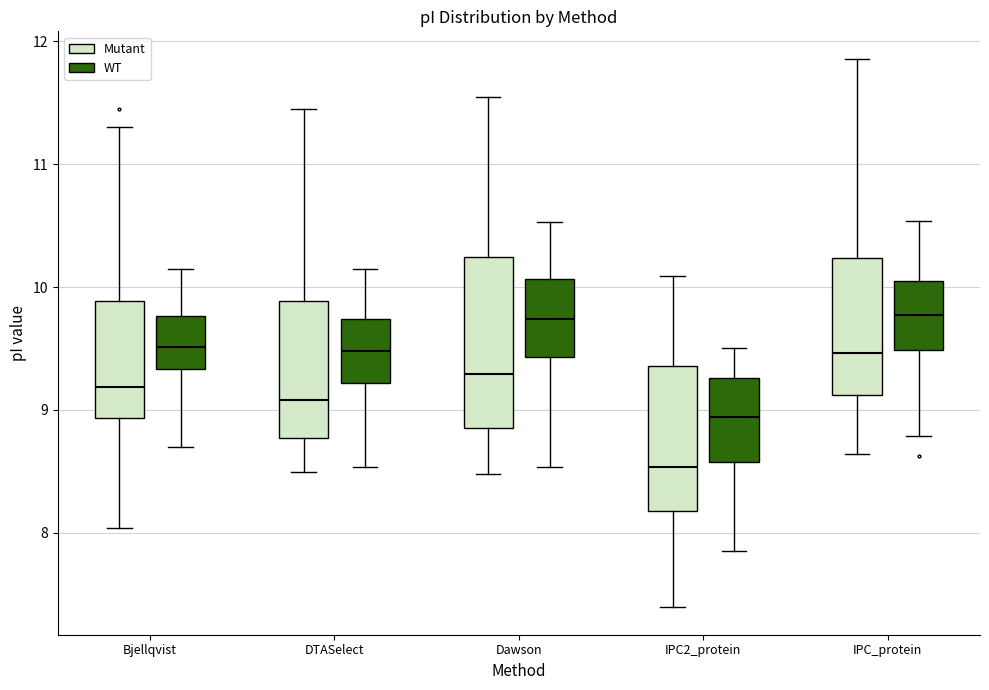

Which box's median line is the lowest?

IPC2_protein (Mutant)